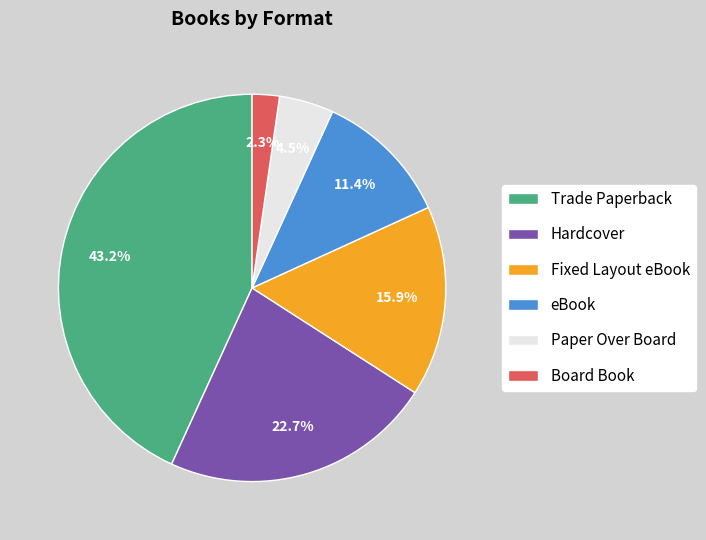

The eBook slice represents 4% of the pie. True or false?

False